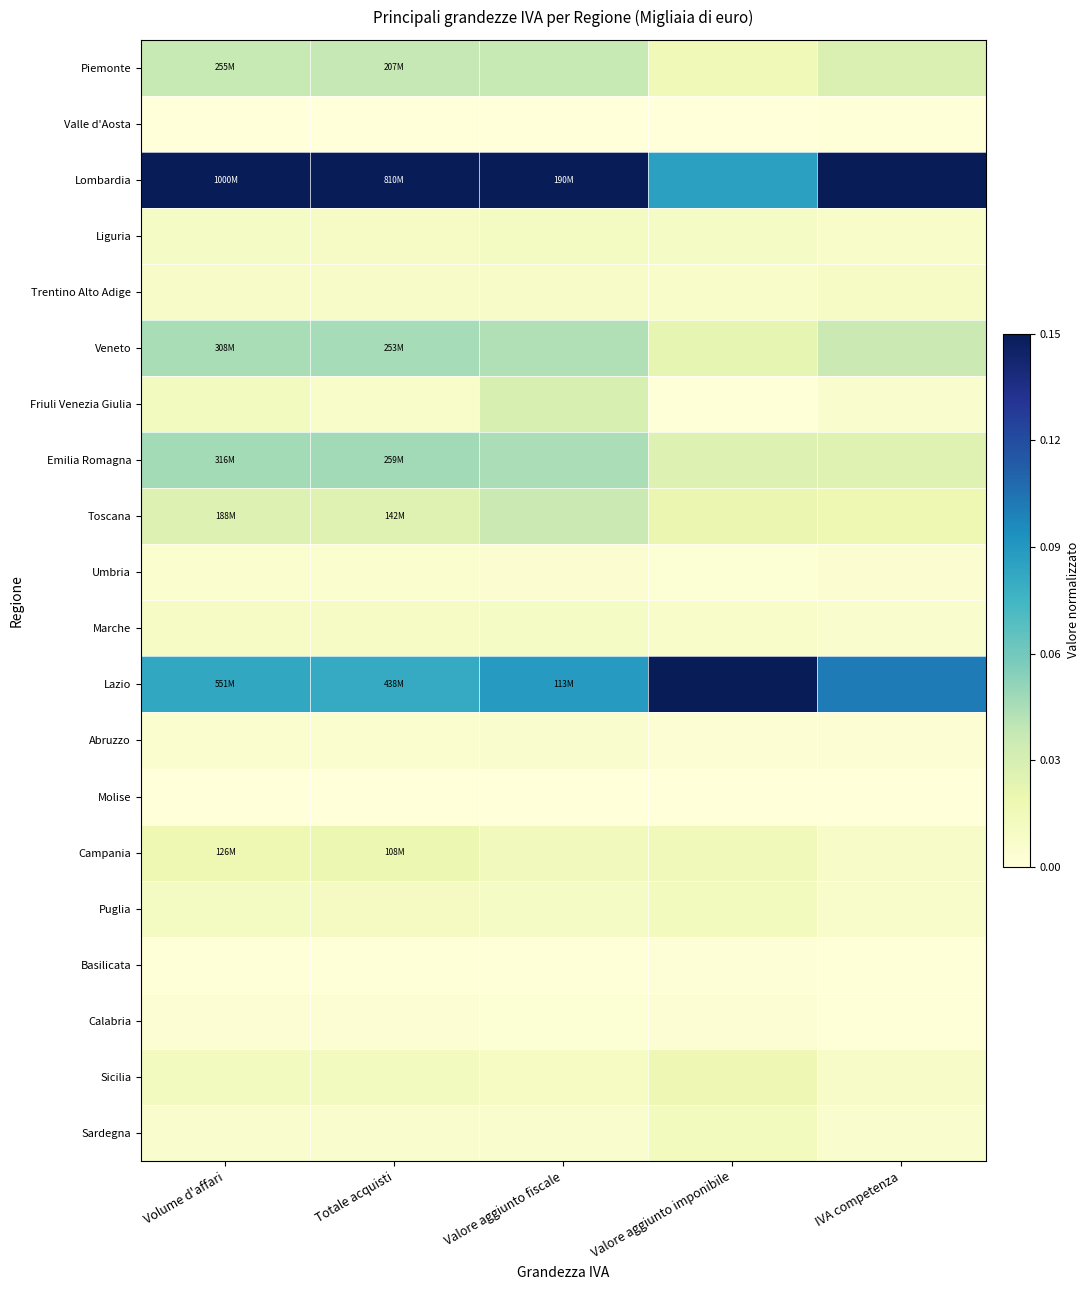

Rank the series at Valore aggiunto fiscale from lowest to highest value.

Molise, Valle d'Aosta, Basilicata, Calabria, Umbria, Sardegna, Abruzzo, Trentino Alto Adige, Marche, Puglia, Sicilia, Liguria, Campania, Friuli Venezia Giulia, Toscana, Piemonte, Veneto, Emilia Romagna, Lazio, Lombardia